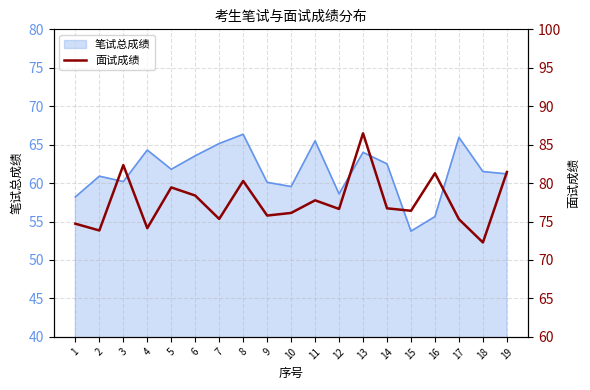

Reading left to right, extract all data points from this chart.

74.7	73.8	82.3	74.1	79.4	78.4	75.3	80.3	75.8	76.1	77.8	76.6	86.5	76.7	76.4	81.3	75.3	72.3	81.4